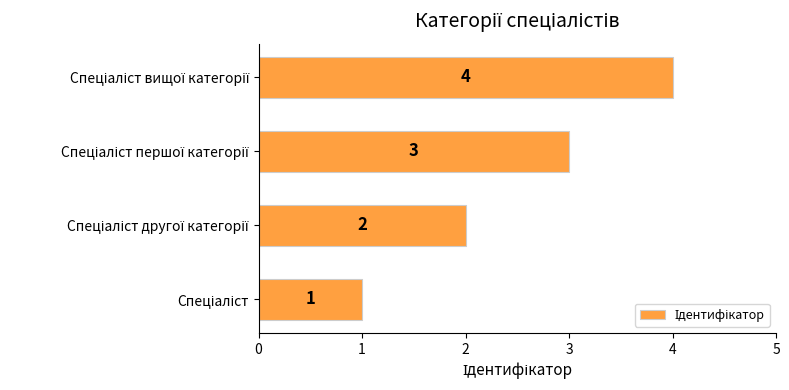

How many values are below 3?

2